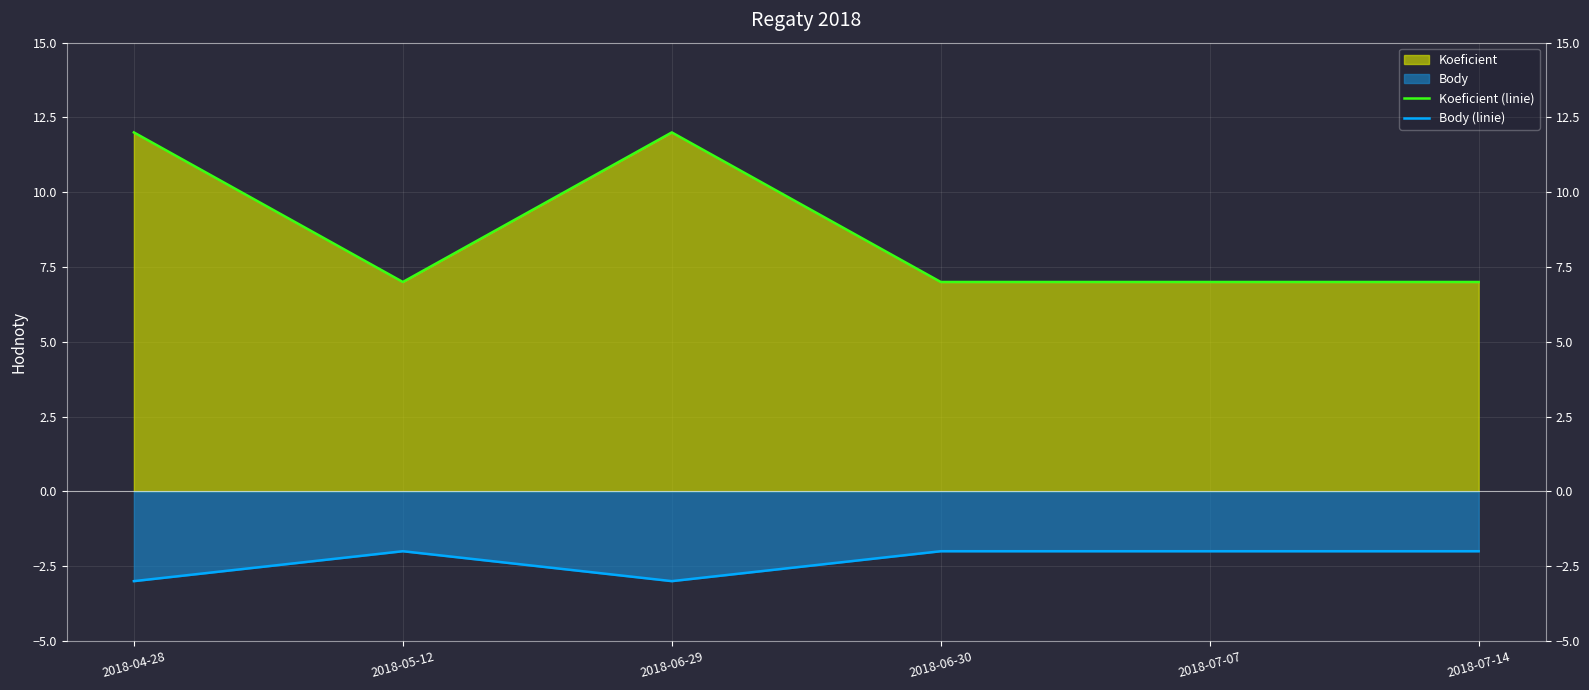

What is the lowest value of the Koeficient (linie) series?

7